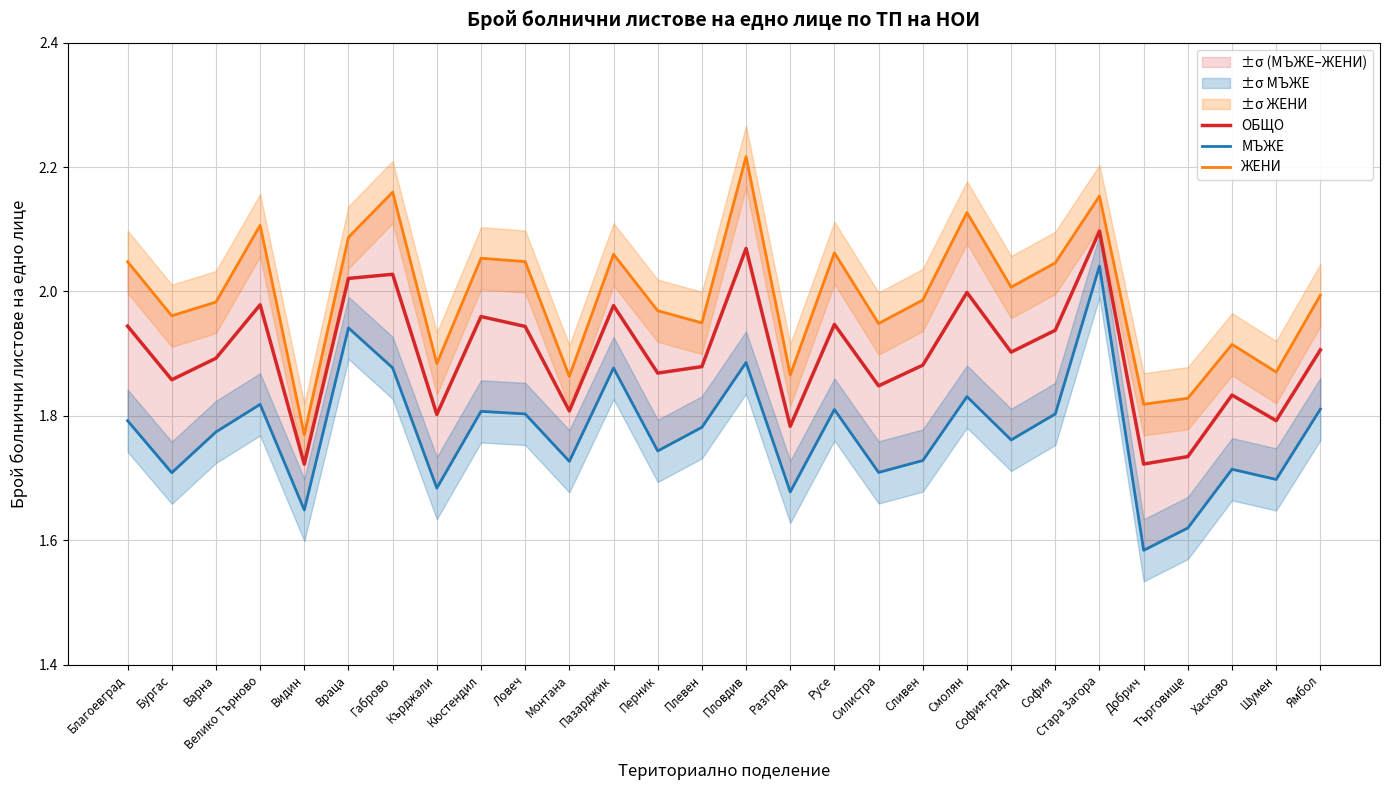

Is the value of МЪЖЕ at Монтана greater than the value of ОБЩО at Кюстендил?

No